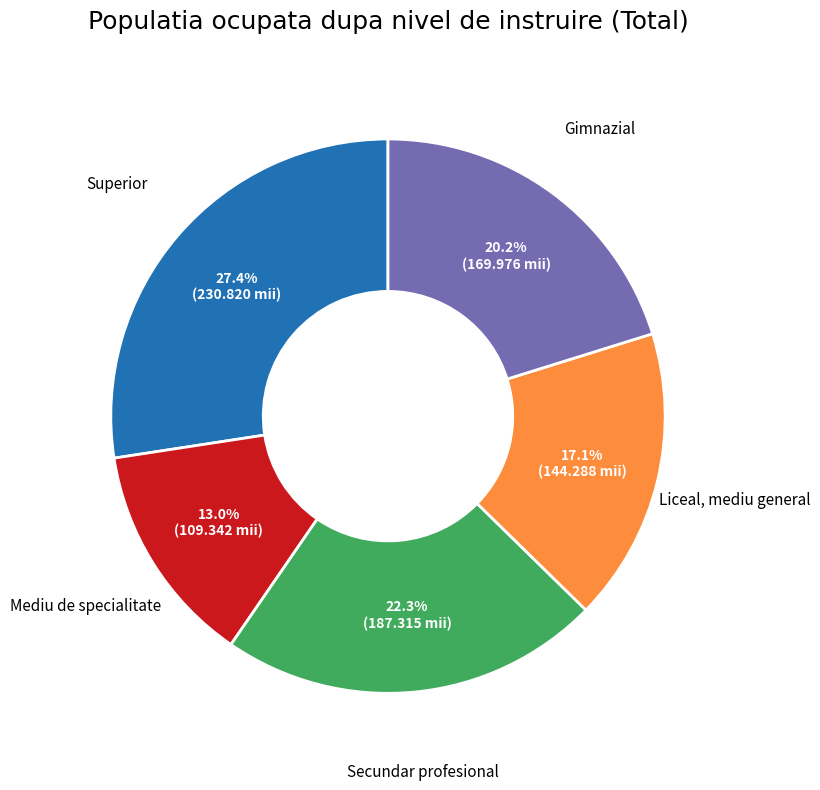

Rank the categories by value from highest to lowest.

Superior, Secundar profesional, Gimnazial, Liceal, mediu general, Mediu de specialitate